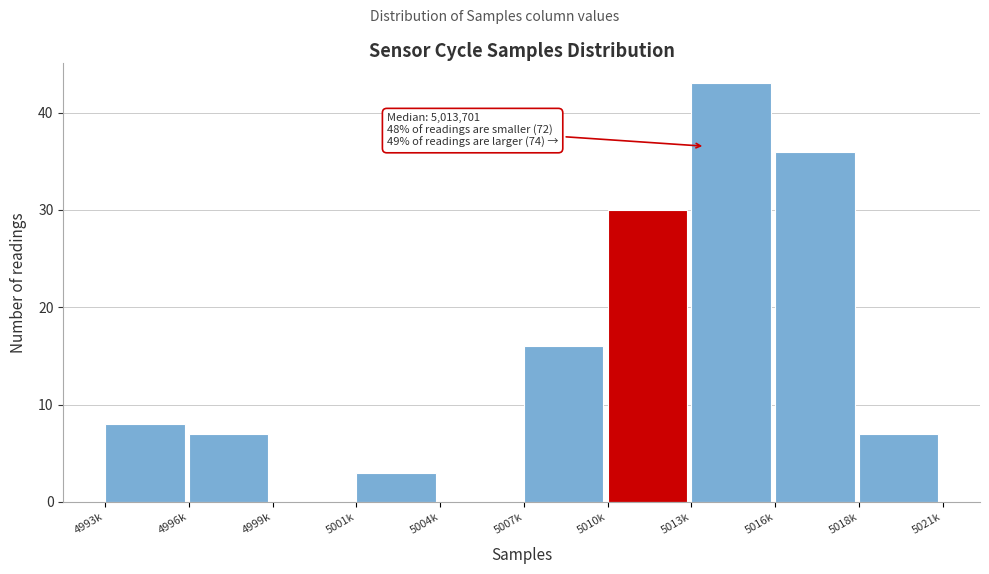

Reading right to left, transcribe all the data shown in this chart.

5018k=7	5016k=36	5013k=43	5010k=30	5007k=16	5004k=0	5001k=3	4999k=0	4996k=7	4993k=8